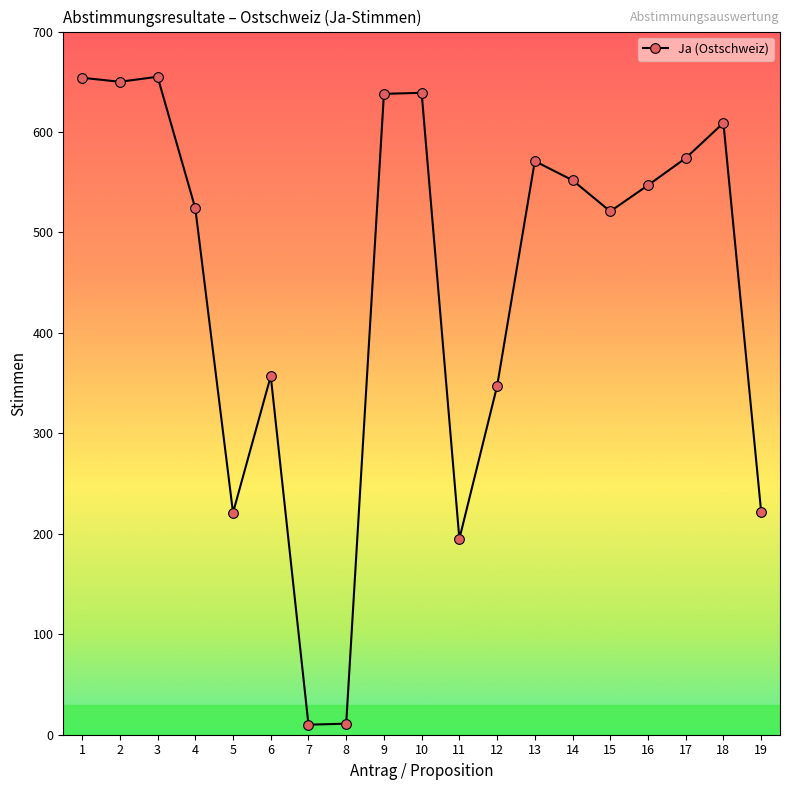

What is the sum of the values at 7 and 2?

660